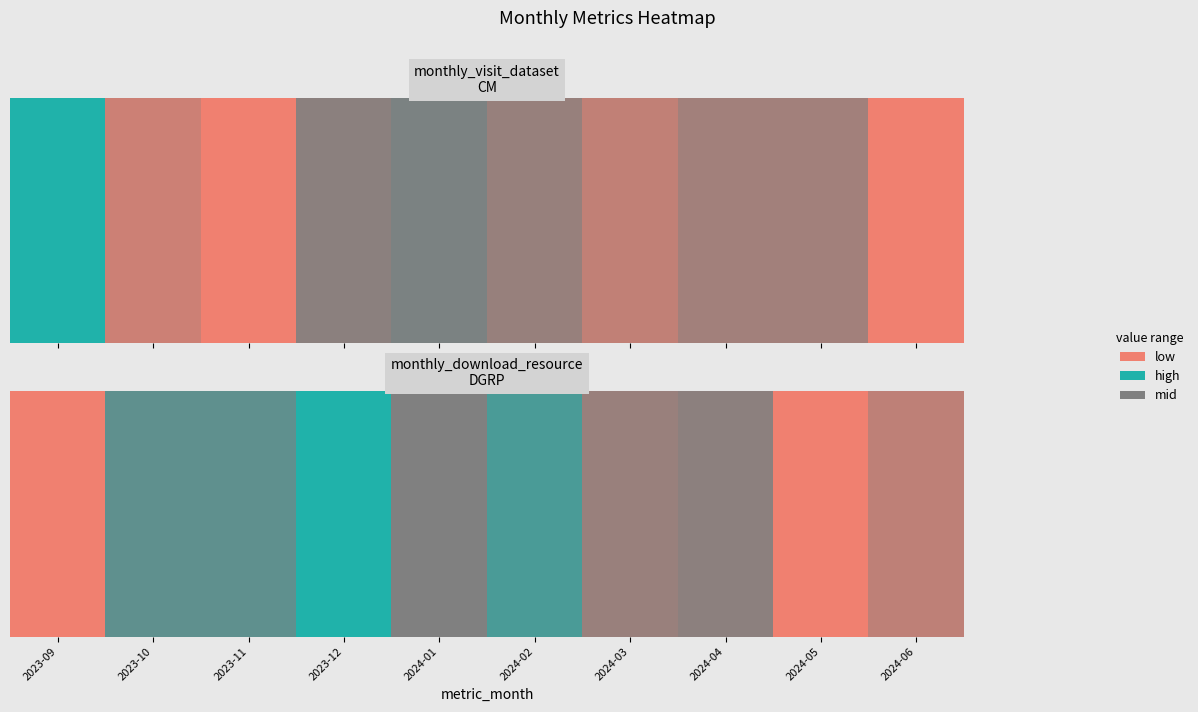

How many values are above zero?

8